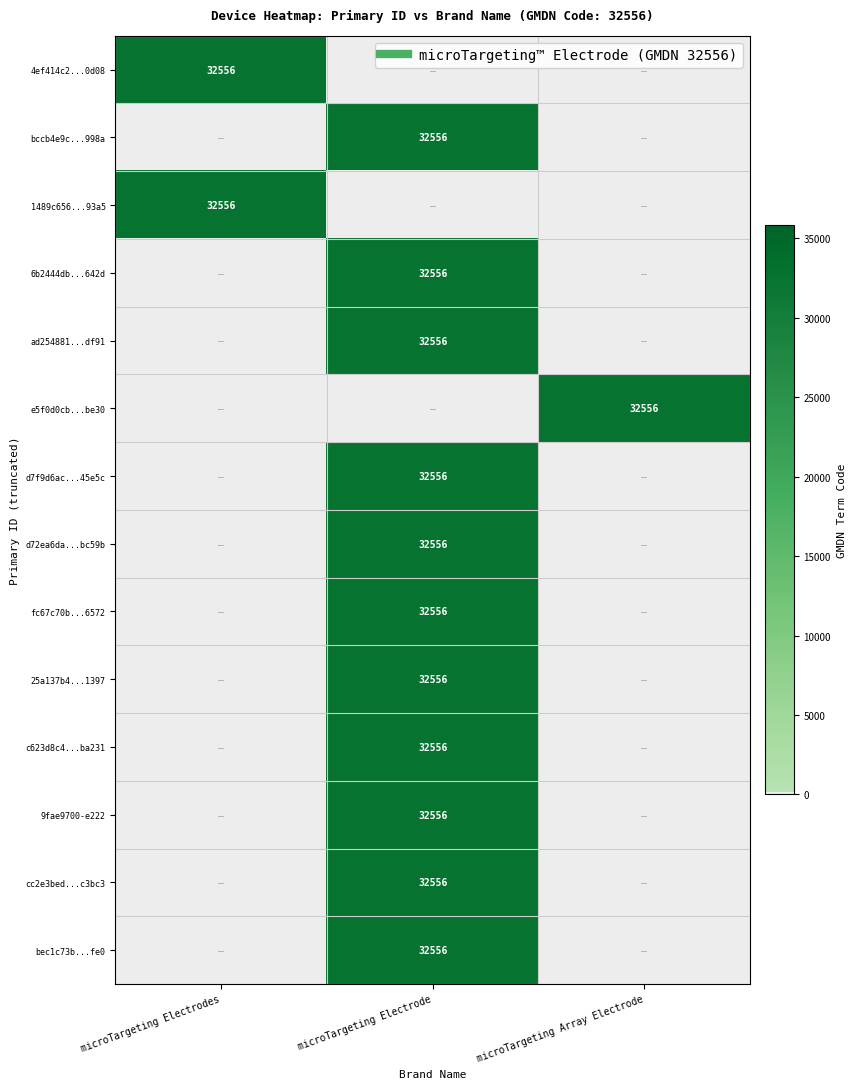

The 25a137b4...1397 series shows 0 at microTargeting Electrodes. True or false?

True